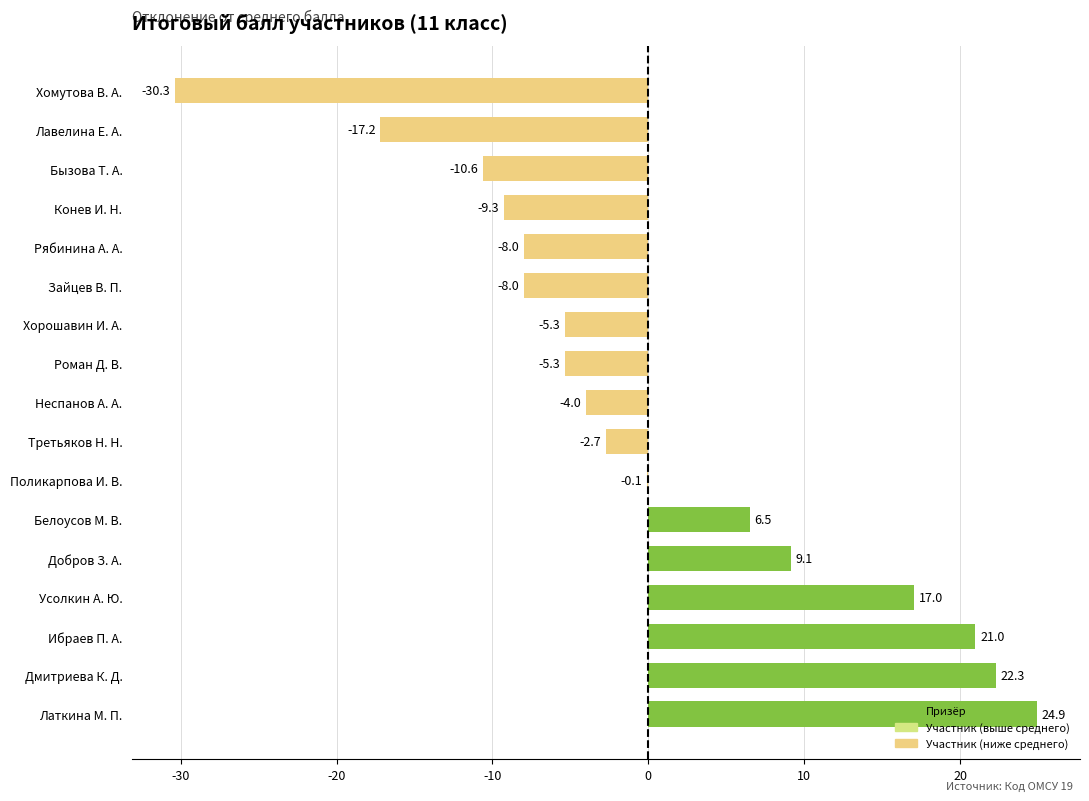

Is it true that the value at Рябинина А. А. is -11.3?

False